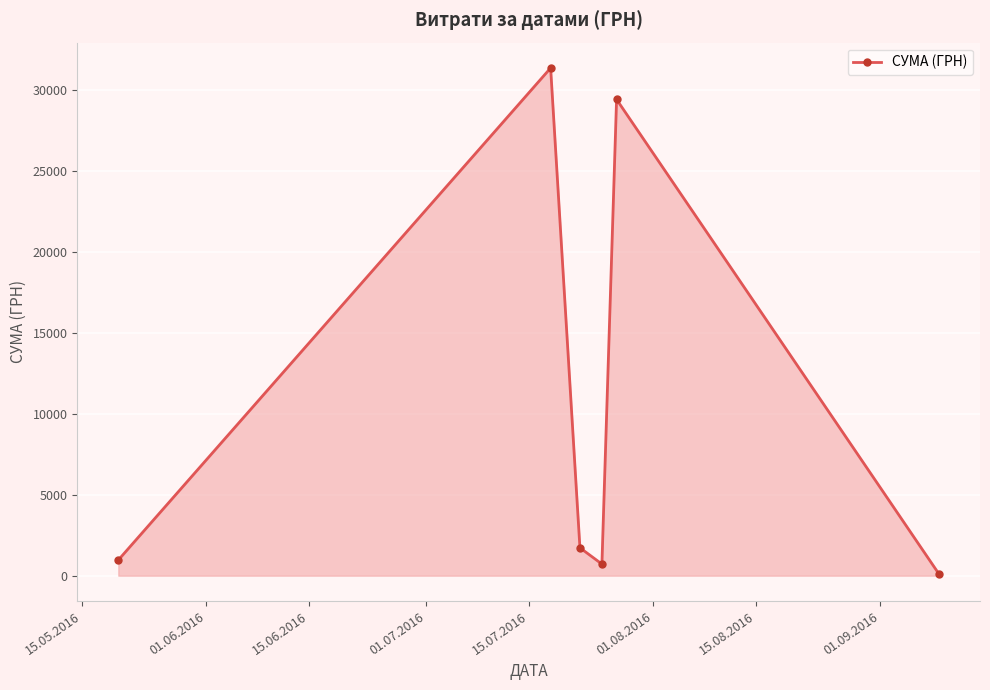

What is the average value?

10716.7